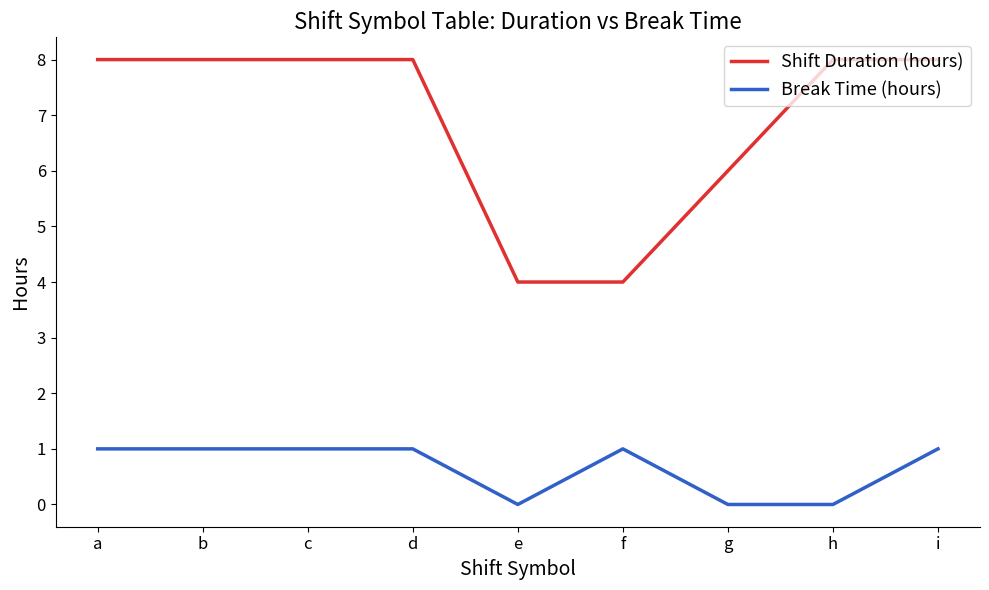

What are all the series names shown in the legend?

Shift Duration (hours), Break Time (hours)